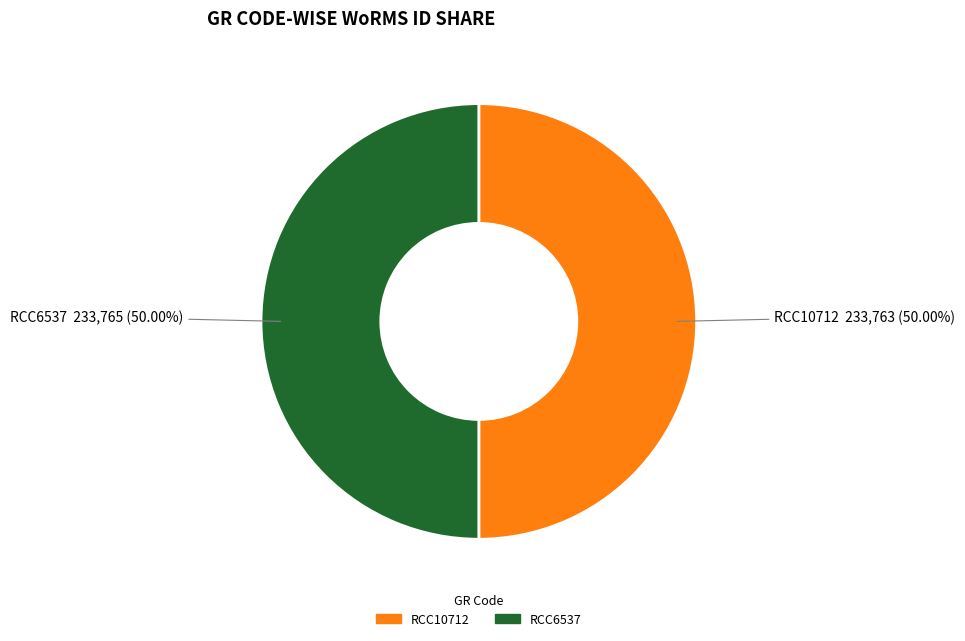

To the nearest percent, what percentage of the pie is RCC10712?

50%